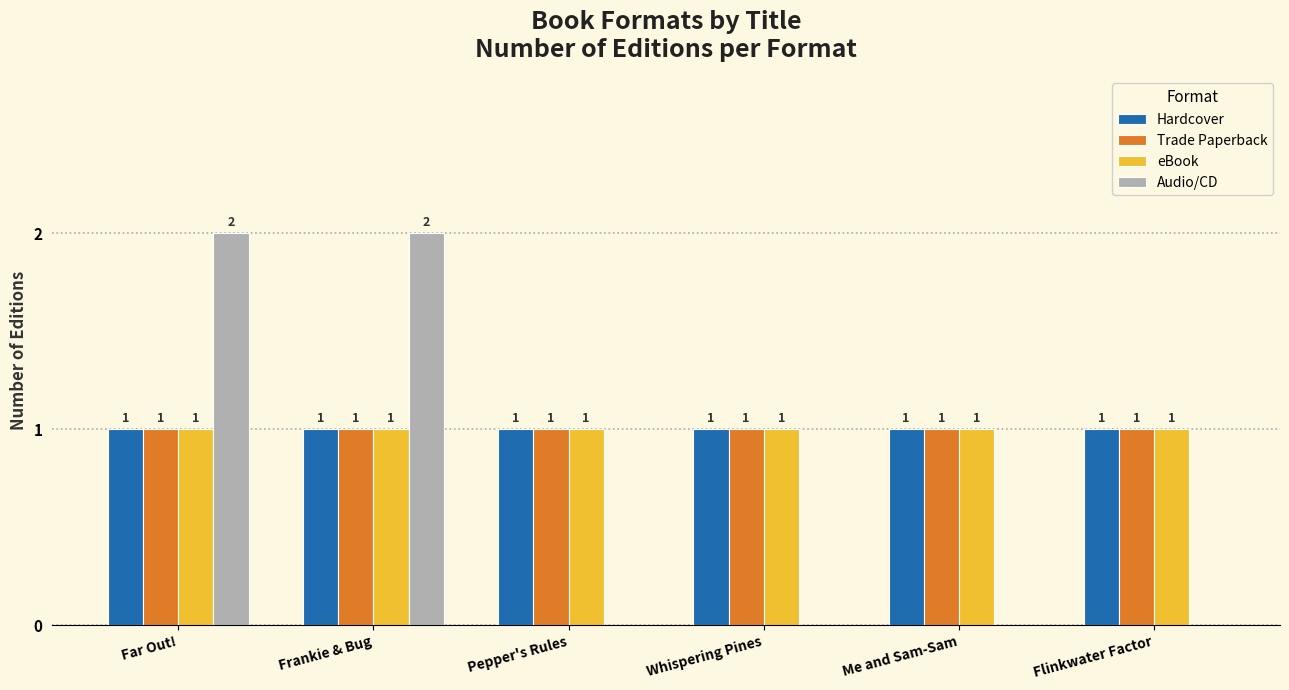

Reading left to right, list all the values displayed in this chart.

Hardcover: 1	1	1	1	1	1
Trade Paperback: 1	1	1	1	1	1
eBook: 1	1	1	1	1	1
Audio/CD: 2	2	0	0	0	0